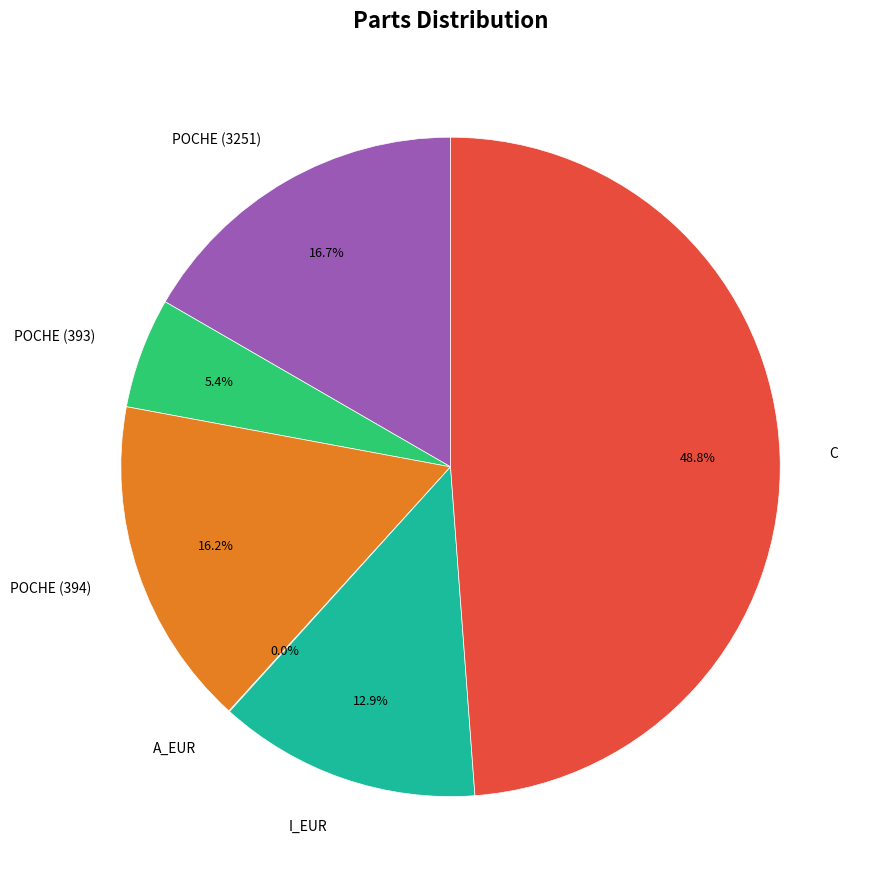

Is the sum of POCHE (394) and POCHE (3251) greater than half?

No